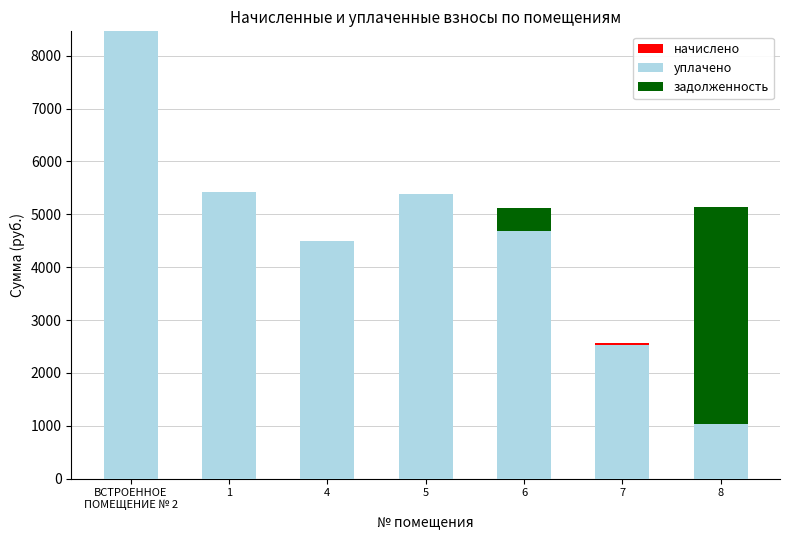

What is the difference between the maximum and minimum values in the уплачено series?

7426.9